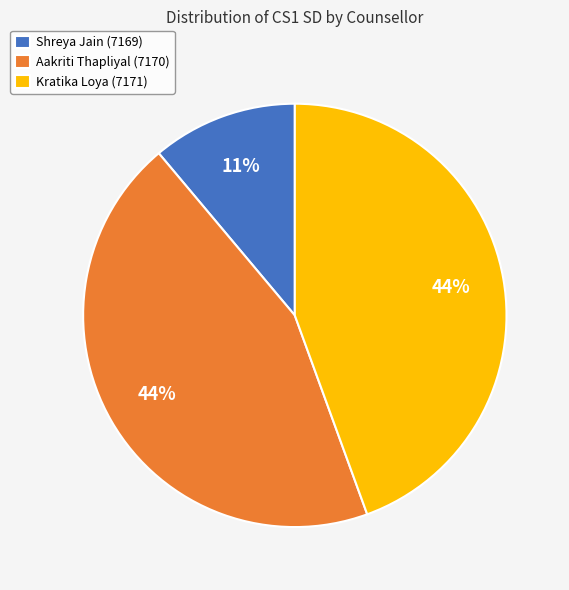

Is it true that Shreya Jain (7169) is 26% of the pie?

False